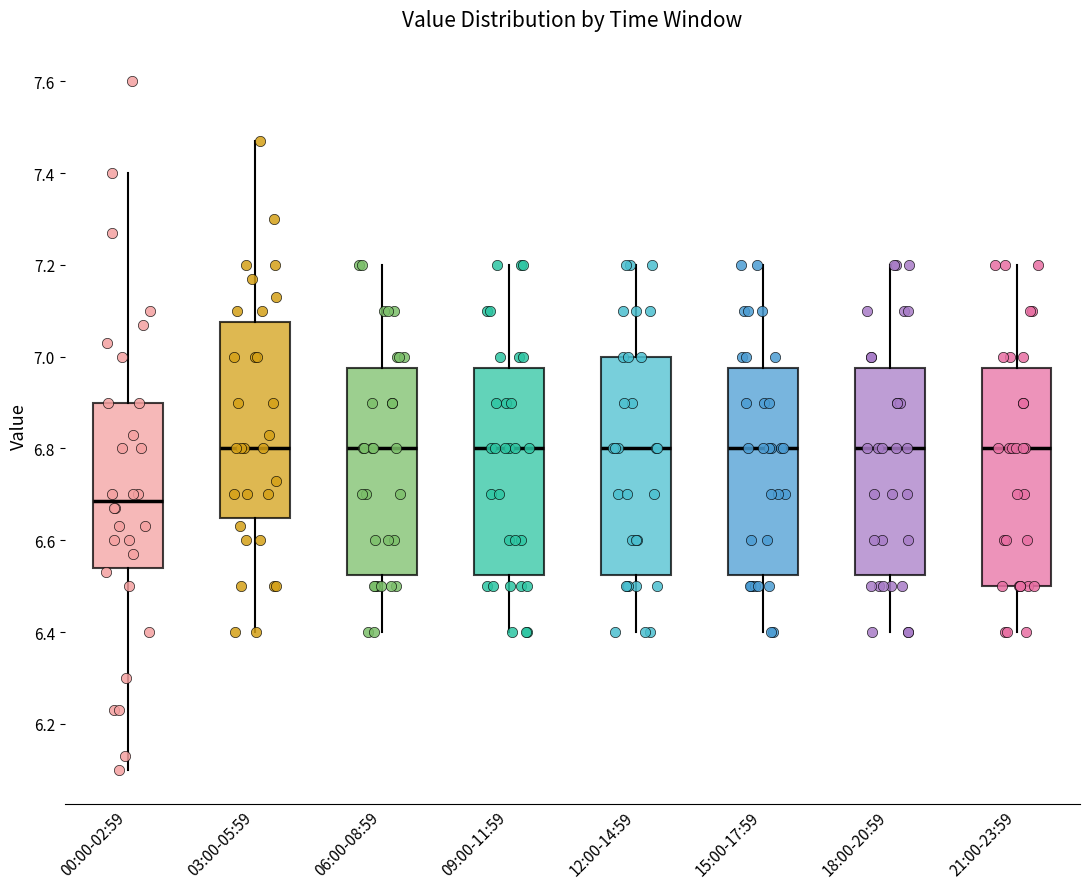

Reading left to right, transcribe this box plot: for each box, give where its median line is, the range the box spans, and where its two whiskers end, as read against the y-axis. The values are not printed on the chart, so give them approximately, as read against the axis.

00:00-02:59: median 6.68, box 6.54 to 6.90, whiskers 6.10 to 7.40
03:00-05:59: median 6.80, box 6.64 to 7.08, whiskers 6.40 to 7.48
06:00-08:59: median 6.80, box 6.52 to 6.98, whiskers 6.40 to 7.20
09:00-11:59: median 6.80, box 6.52 to 6.98, whiskers 6.40 to 7.20
12:00-14:59: median 6.80, box 6.52 to 7.00, whiskers 6.40 to 7.20
15:00-17:59: median 6.80, box 6.52 to 6.98, whiskers 6.40 to 7.20
18:00-20:59: median 6.80, box 6.52 to 6.98, whiskers 6.40 to 7.20
21:00-23:59: median 6.80, box 6.50 to 6.98, whiskers 6.40 to 7.20